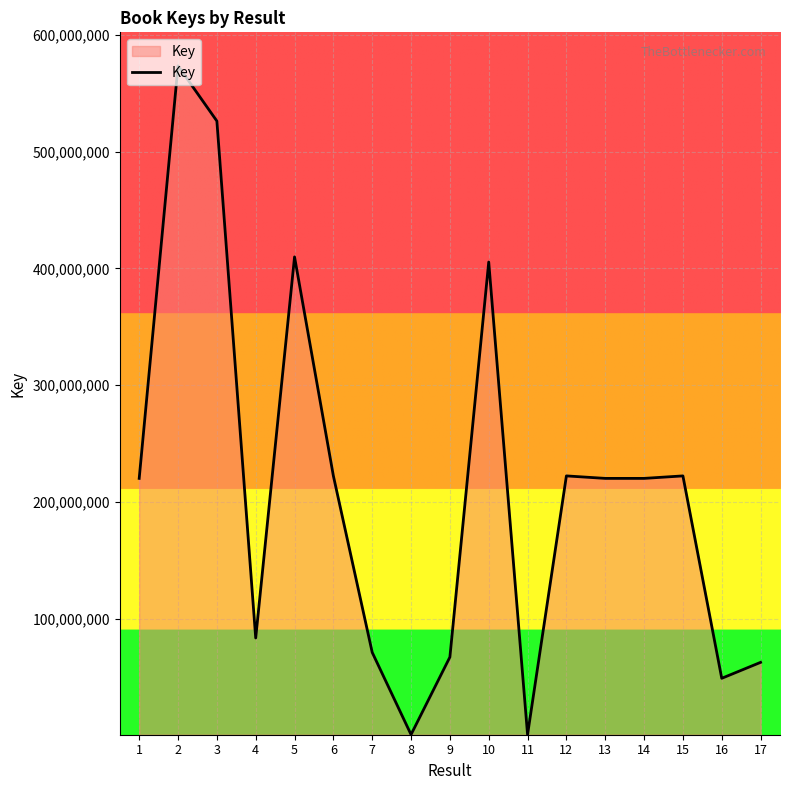

At which label does the data first exceed 220312206?

2